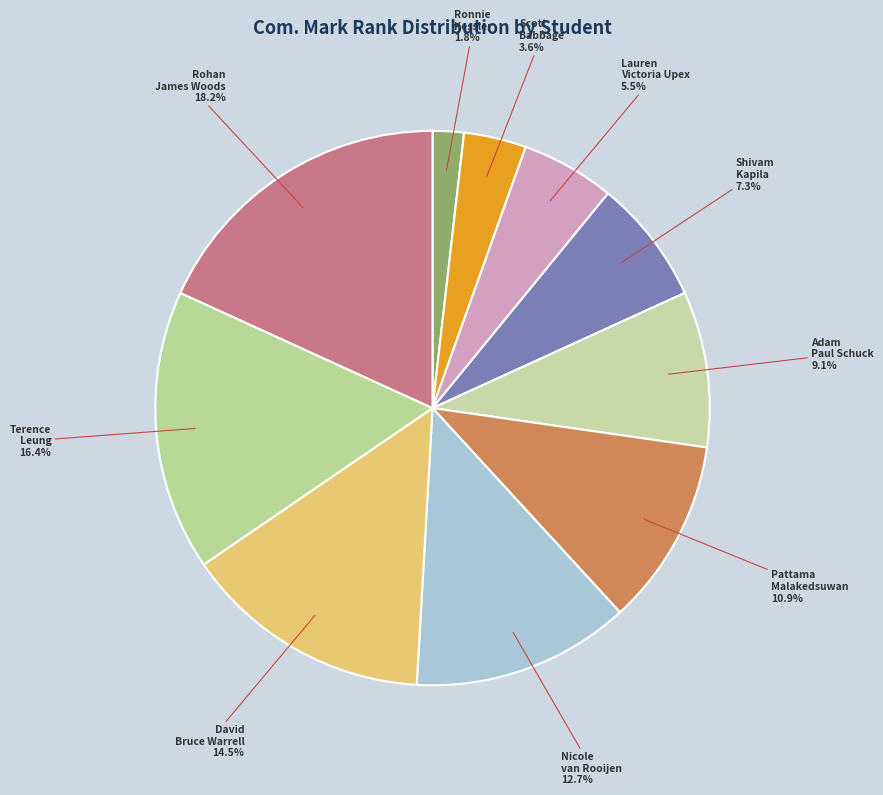

True or false: Shivam Kapila accounts for 20% of the total.

False